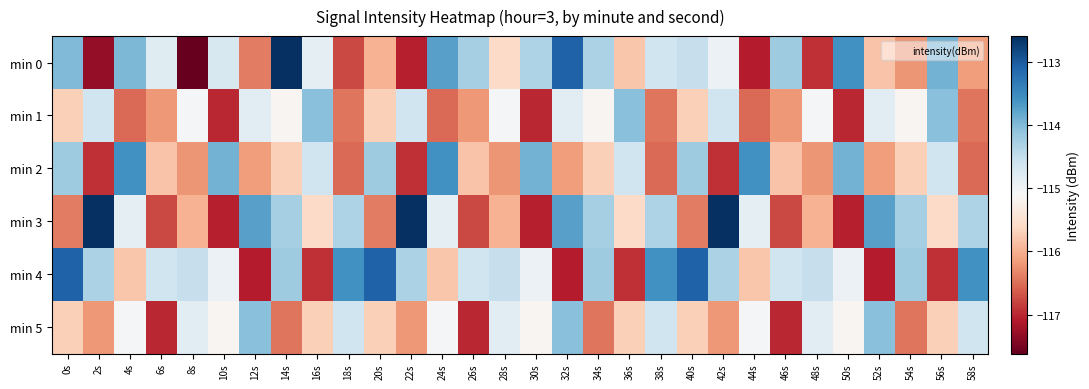

List the series in order of their peak value, lowest first.

min 1, min 5, min 2, min 4, min 0, min 3